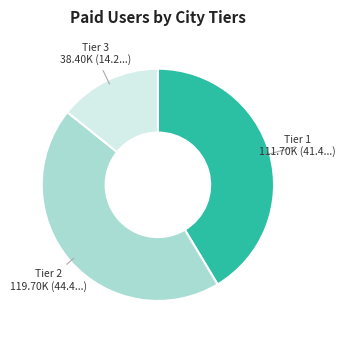

Which slice is the smallest?

Tier 3